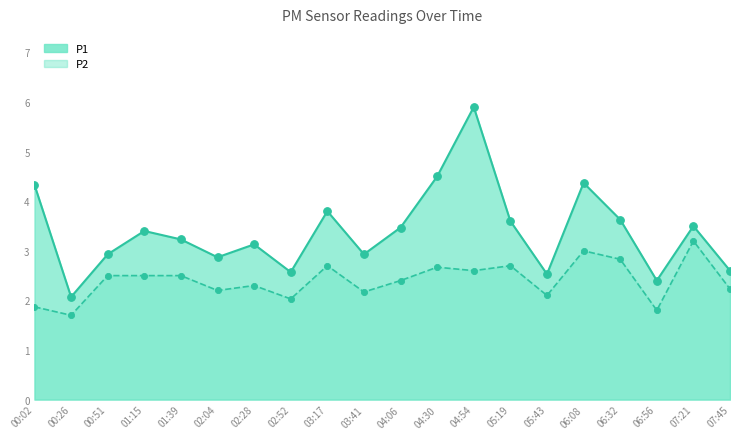

What is the total value across all series at 06:56?

4.2